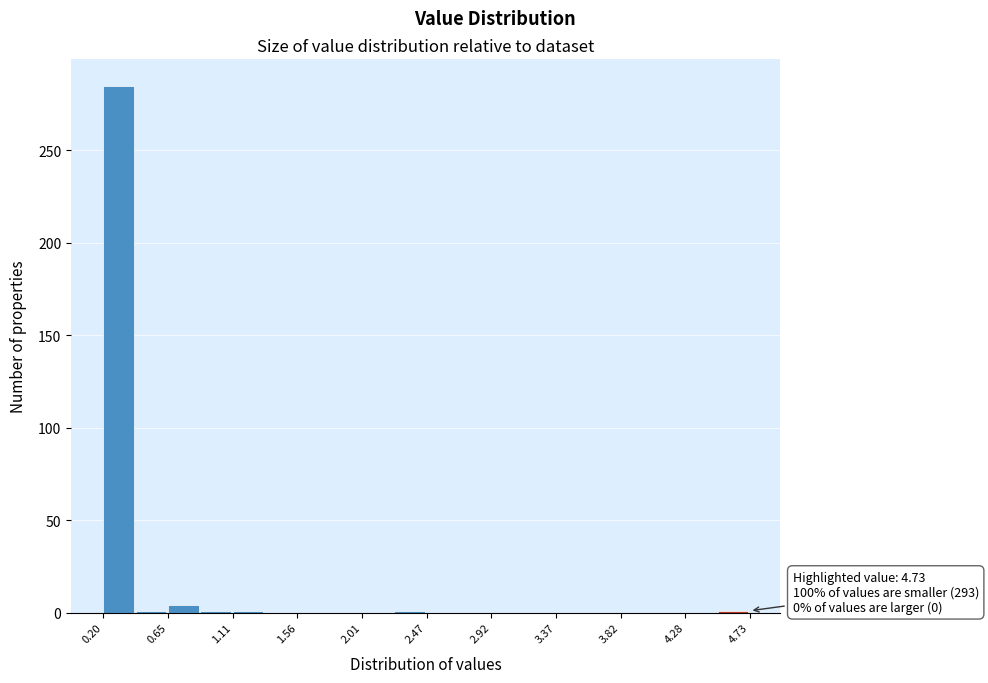

Which range on the x-axis has the tallest bar?

0.20 to 0.45